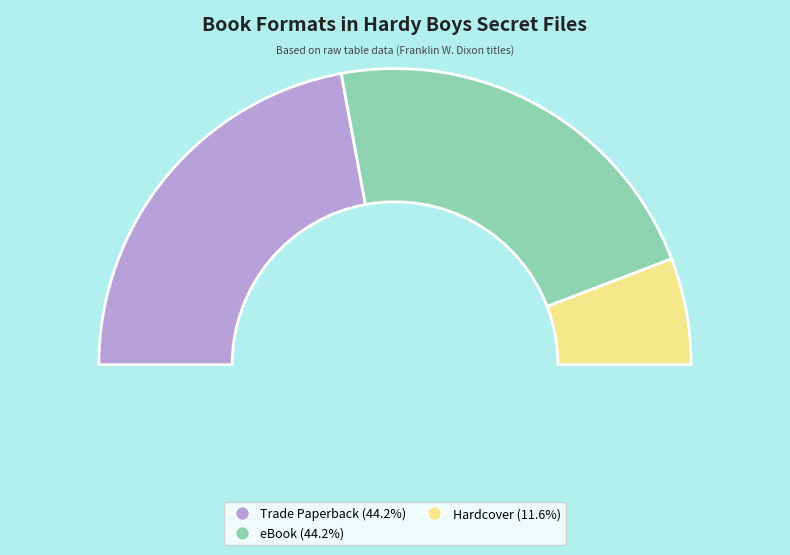

To the nearest percent, what is the combined percentage of eBook and Hardcover?

56%